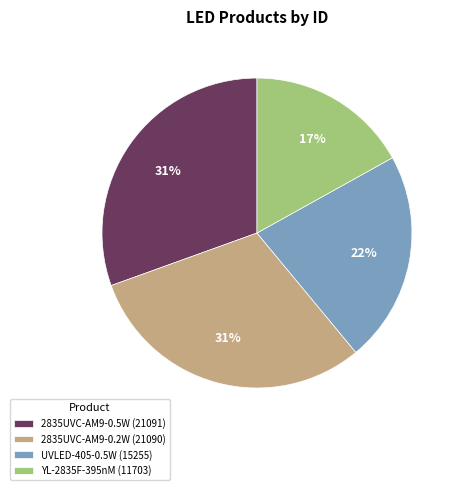

The 2835UVC-AM9-0.2W (21090) slice represents 31% of the pie. True or false?

True